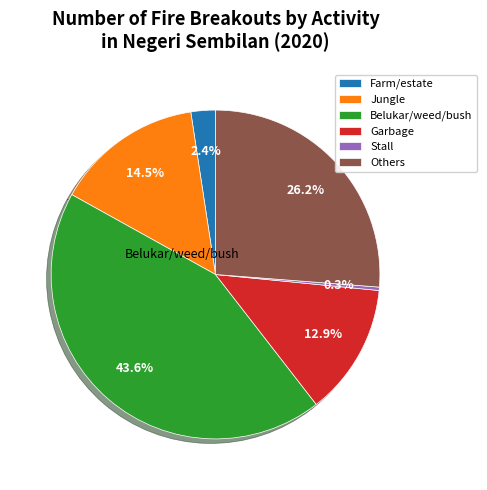

Does Farm/estate represent more than half of the total?

No